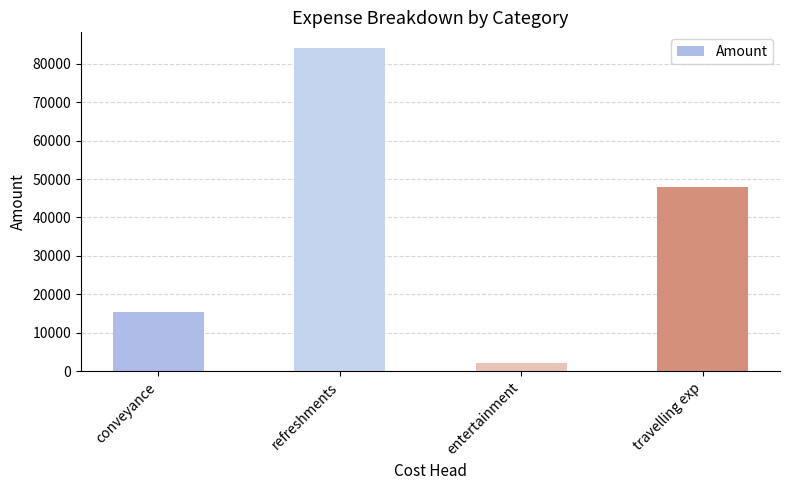

What is the ratio of the value at conveyance to the value at refreshments?

0.2